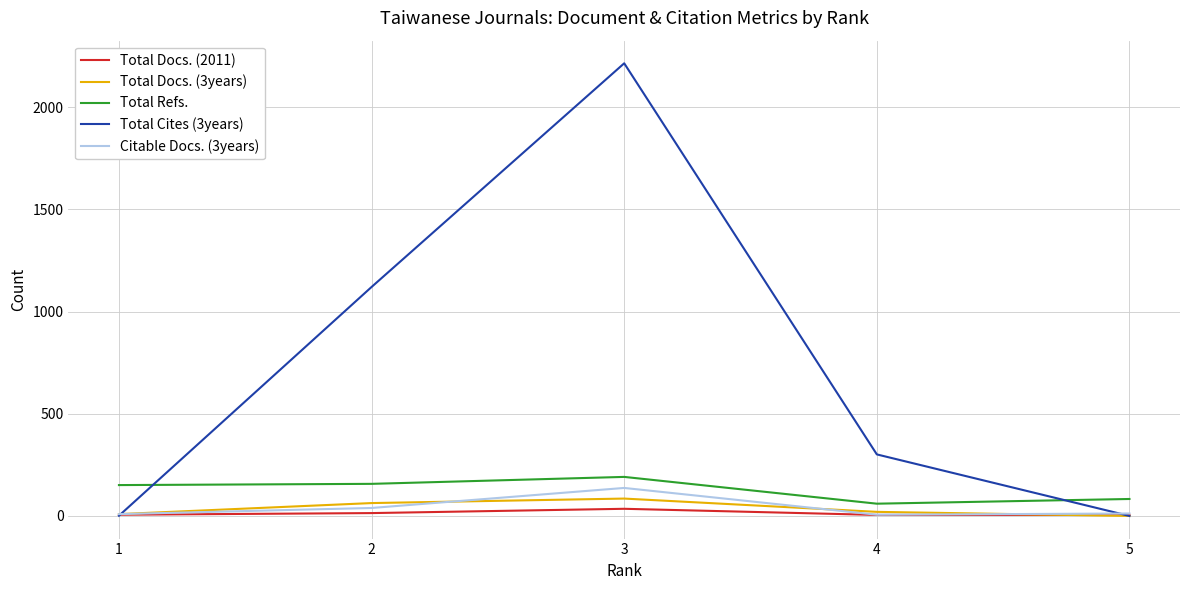

Which series has the largest total across all categories?

Total Cites (3years)